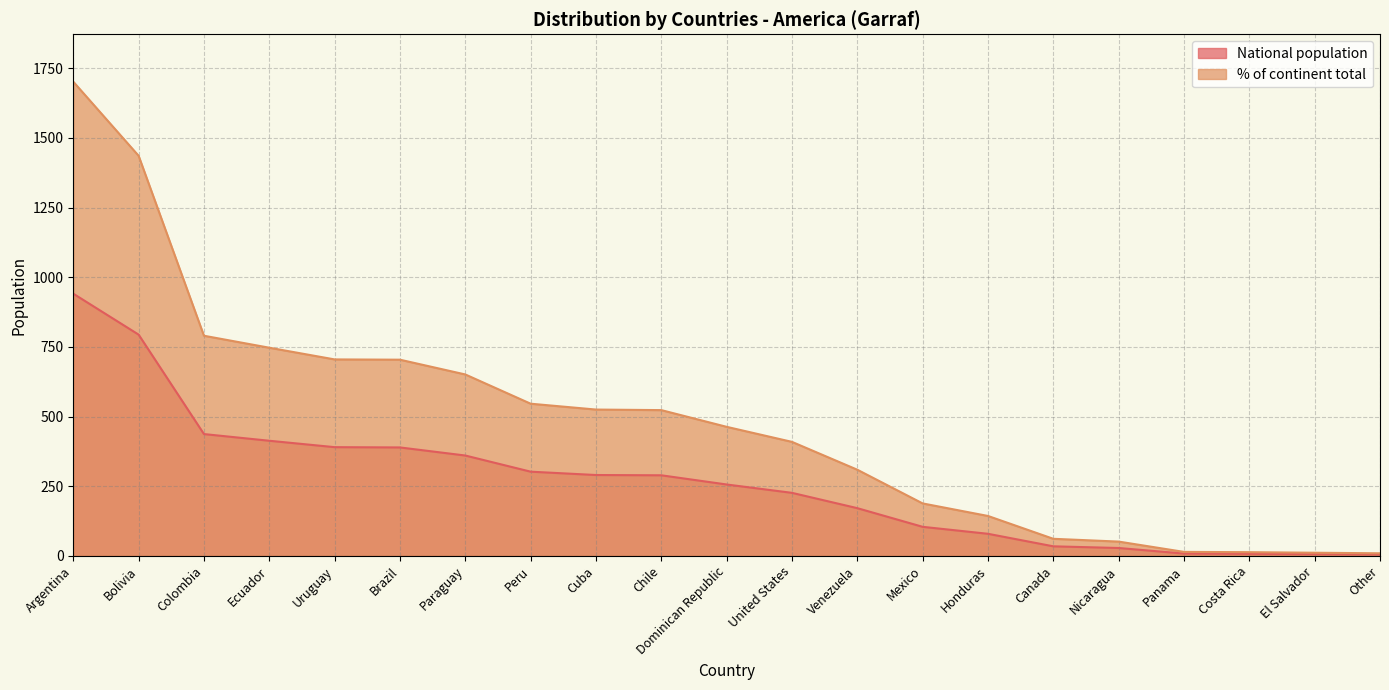

Reading left to right, what are all the values shown in this chart?

National population: 941	794	437	413	390	389	360	302	290	289	256	226	171	104	79	34	28	8	7	6	5
% of continent total: 1702	1436	790	747	705	704	651	546	525	523	463	409	309	188	143	61	51	14	13	11	9